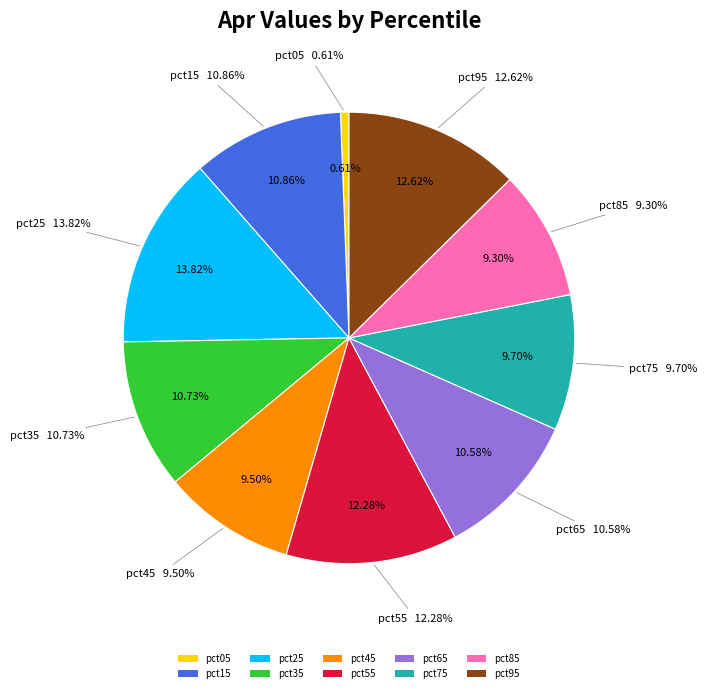

How many segments does this pie chart have?

10